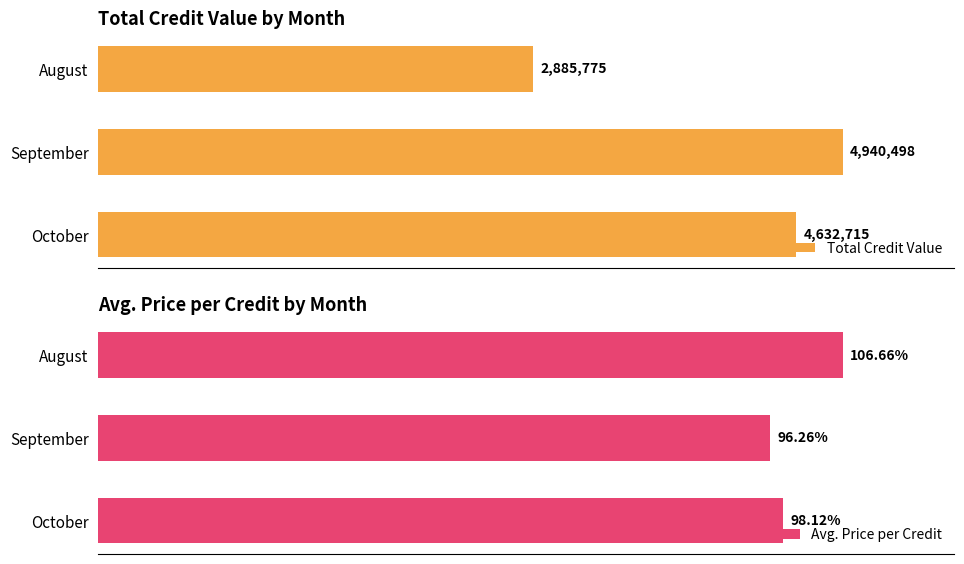

Where is Avg. Price per Credit nearest to the value 101?

October